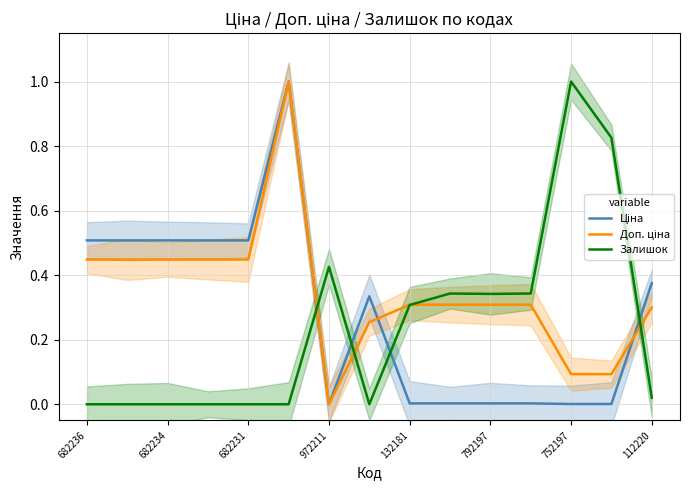

True or false: Залишок has more than 0 interior local peaks.

True